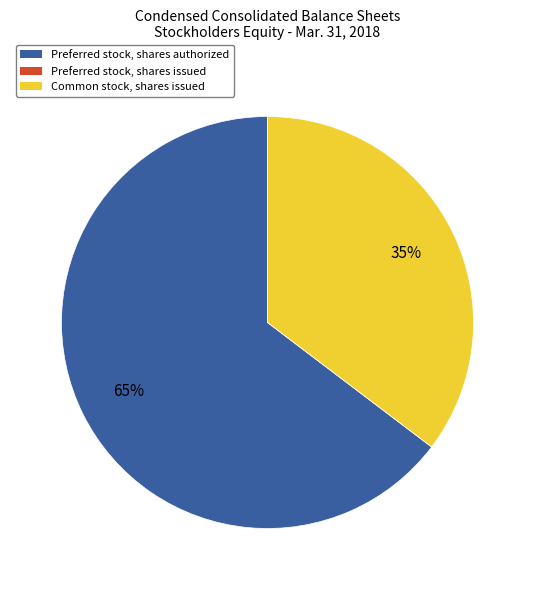

True or false: Common stock, shares issued accounts for 35% of the total.

True